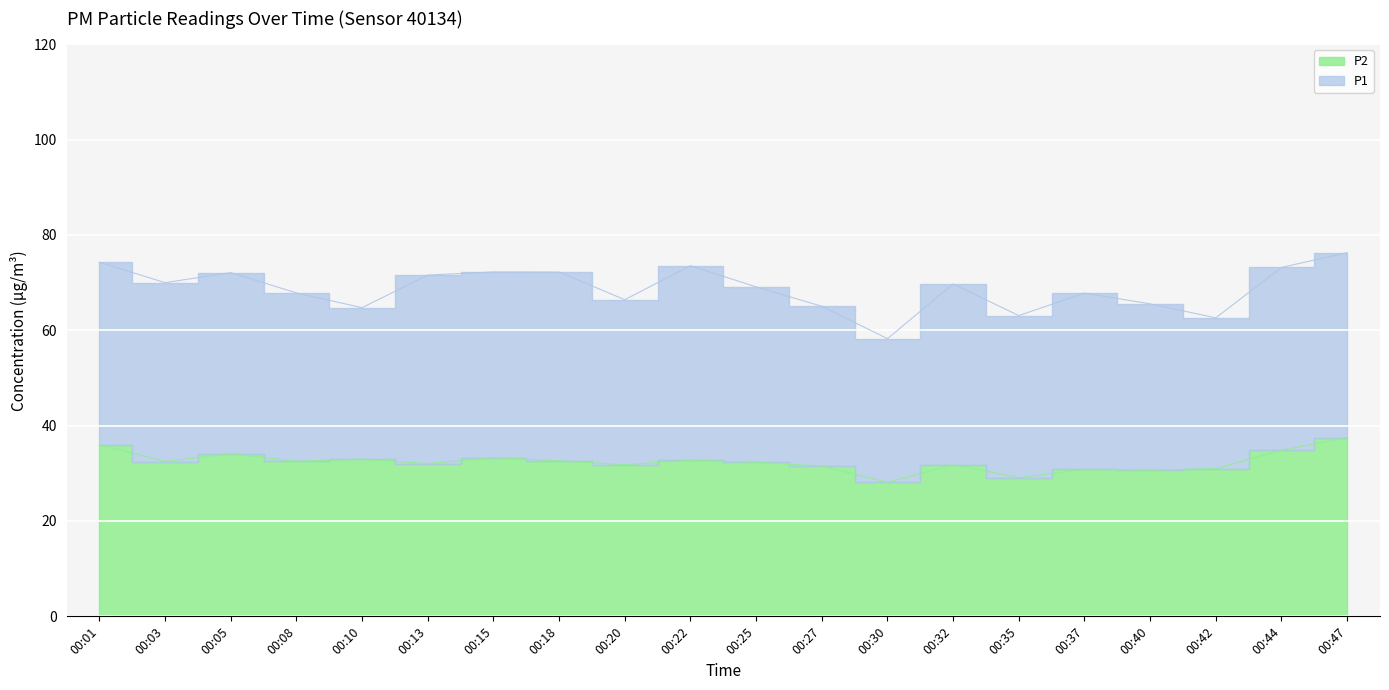

What is the difference between the P1 values at 00:37 and 00:40?

2.3